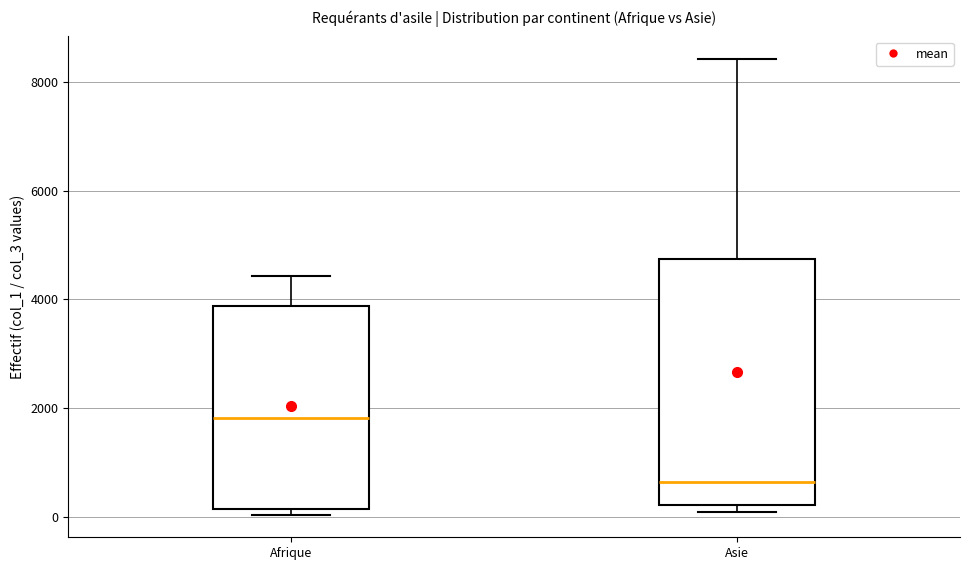

Which box is the tallest, from its lower edge to its upper edge?

Asie